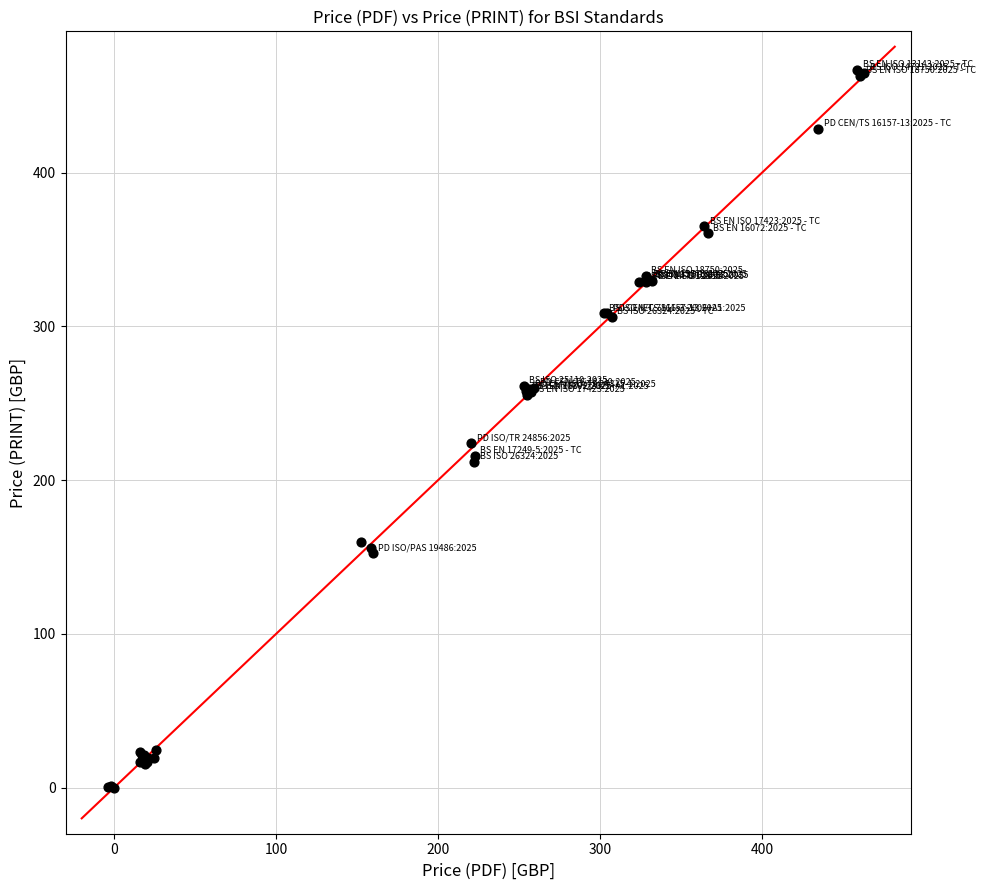

What Y value in the scatter plot is closest to 233?

224.1